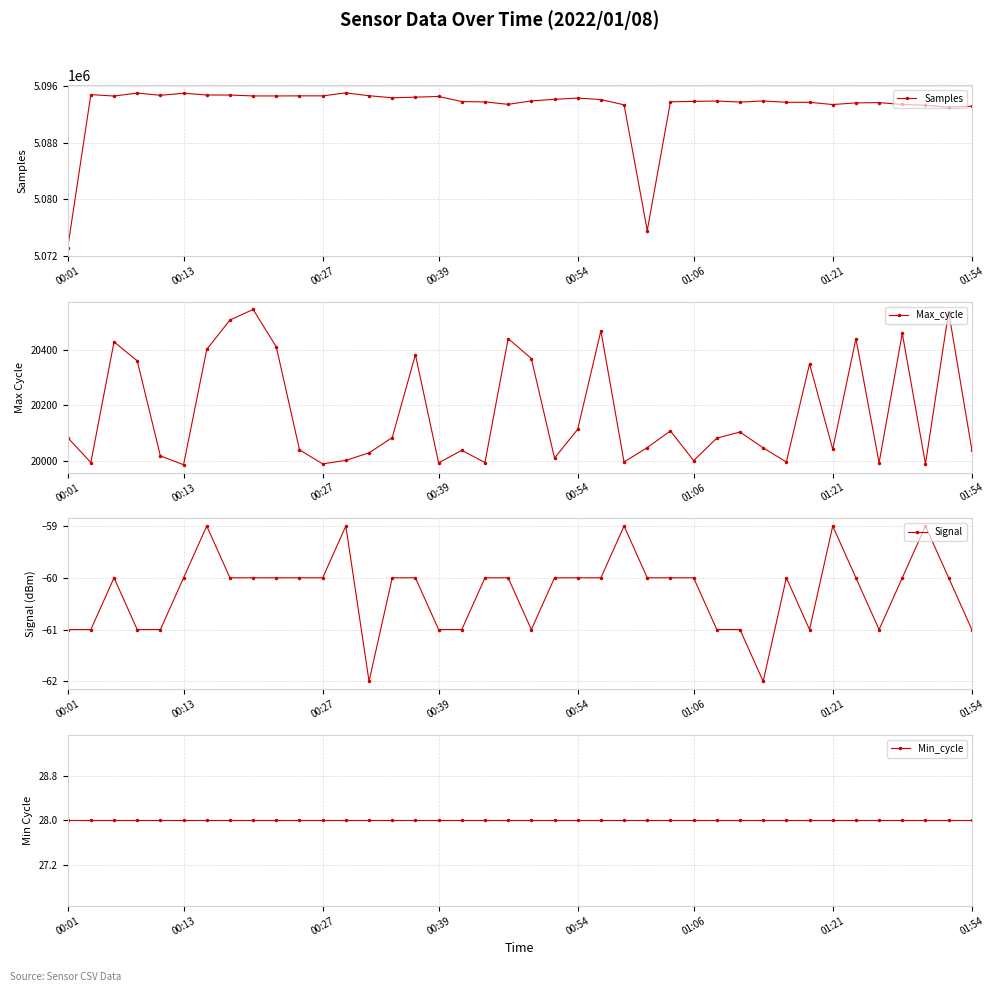

Which has a higher value, 13 or 19?

13